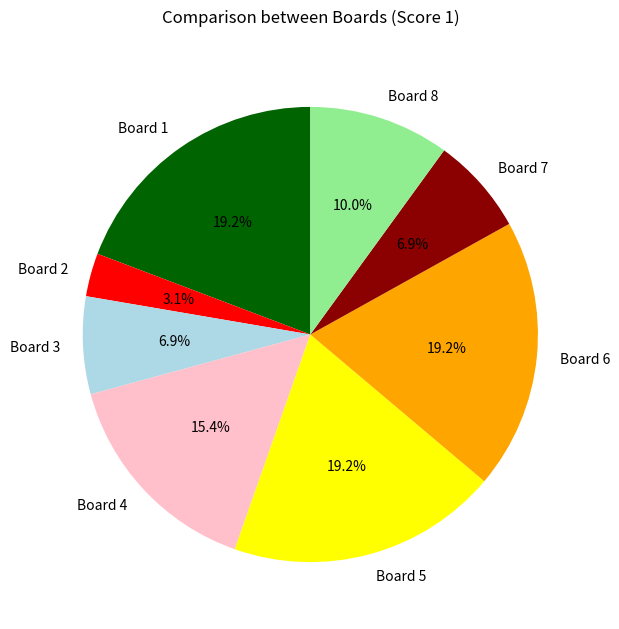

What percentage is the Board 2 slice, to the nearest percent?

3%